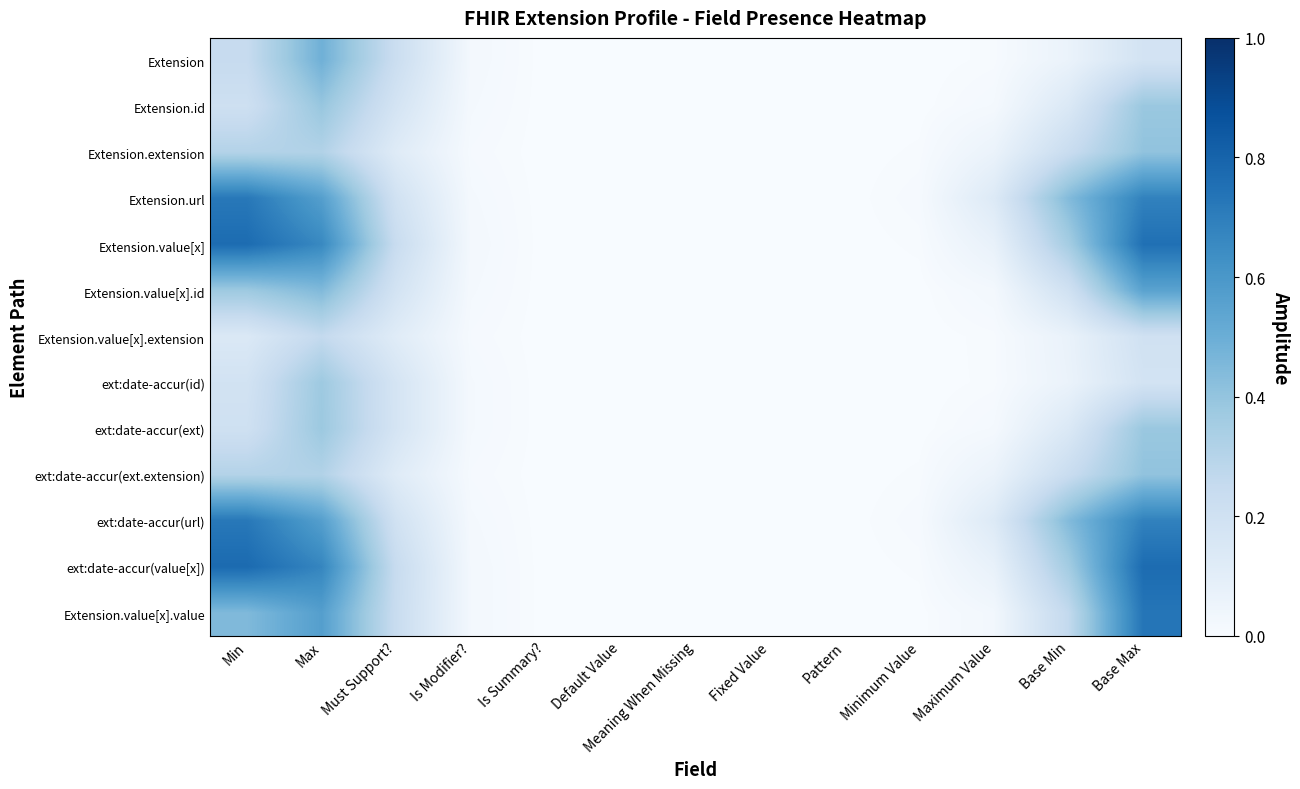

Reading left to right, extract all data points from this chart.

Extension: Min=0.2	Max=0.5	Must Support?=0.2	Is Modifier?=0.0	Is Summary?=0.0	Default Value=0.0	Meaning When Missing=0.0	Fixed Value=0.0	Pattern=0.0	Minimum Value=0.0	Maximum Value=0.0	Base Min=0.1	Base Max=0.2
Extension.id: Min=0.2	Max=0.4	Must Support?=0.2	Is Modifier?=0.0	Is Summary?=0.0	Default Value=0.0	Meaning When Missing=0.0	Fixed Value=0.0	Pattern=0.0	Minimum Value=0.0	Maximum Value=0.0	Base Min=0.1	Base Max=0.4
Extension.extension: Min=0.3	Max=0.3	Must Support?=0.1	Is Modifier?=0.0	Is Summary?=0.0	Default Value=0.0	Meaning When Missing=0.0	Fixed Value=0.0	Pattern=0.0	Minimum Value=0.0	Maximum Value=0.1	Base Min=0.2	Base Max=0.4
Extension.url: Min=0.7	Max=0.6	Must Support?=0.2	Is Modifier?=0.0	Is Summary?=0.0	Default Value=0.0	Meaning When Missing=0.0	Fixed Value=0.0	Pattern=0.0	Minimum Value=0.0	Maximum Value=0.1	Base Min=0.4	Base Max=0.7
Extension.value[x]: Min=0.8	Max=0.7	Must Support?=0.2	Is Modifier?=0.0	Is Summary?=0.0	Default Value=0.0	Meaning When Missing=0.0	Fixed Value=0.0	Pattern=0.0	Minimum Value=0.0	Maximum Value=0.1	Base Min=0.4	Base Max=0.8
Extension.value[x].id: Min=0.4	Max=0.4	Must Support?=0.2	Is Modifier?=0.0	Is Summary?=0.0	Default Value=0.0	Meaning When Missing=0.0	Fixed Value=0.0	Pattern=0.0	Minimum Value=0.0	Maximum Value=0.0	Base Min=0.2	Base Max=0.6
Extension.value[x].extension: Min=0.1	Max=0.3	Must Support?=0.1	Is Modifier?=0.0	Is Summary?=0.0	Default Value=0.0	Meaning When Missing=0.0	Fixed Value=0.0	Pattern=0.0	Minimum Value=0.0	Maximum Value=0.0	Base Min=0.1	Base Max=0.2
ext:date-accur(id): Min=0.2	Max=0.4	Must Support?=0.2	Is Modifier?=0.0	Is Summary?=0.0	Default Value=0.0	Meaning When Missing=0.0	Fixed Value=0.0	Pattern=0.0	Minimum Value=0.0	Maximum Value=0.0	Base Min=0.1	Base Max=0.2
ext:date-accur(ext): Min=0.2	Max=0.4	Must Support?=0.2	Is Modifier?=0.0	Is Summary?=0.0	Default Value=0.0	Meaning When Missing=0.0	Fixed Value=0.0	Pattern=0.0	Minimum Value=0.0	Maximum Value=0.0	Base Min=0.1	Base Max=0.4
ext:date-accur(ext.extension): Min=0.3	Max=0.3	Must Support?=0.1	Is Modifier?=0.0	Is Summary?=0.0	Default Value=0.0	Meaning When Missing=0.0	Fixed Value=0.0	Pattern=0.0	Minimum Value=0.0	Maximum Value=0.1	Base Min=0.2	Base Max=0.4
ext:date-accur(url): Min=0.7	Max=0.6	Must Support?=0.2	Is Modifier?=0.0	Is Summary?=0.0	Default Value=0.0	Meaning When Missing=0.0	Fixed Value=0.0	Pattern=0.0	Minimum Value=0.0	Maximum Value=0.1	Base Min=0.4	Base Max=0.7
ext:date-accur(value[x]): Min=0.8	Max=0.7	Must Support?=0.2	Is Modifier?=0.0	Is Summary?=0.0	Default Value=0.0	Meaning When Missing=0.0	Fixed Value=0.0	Pattern=0.0	Minimum Value=0.0	Maximum Value=0.1	Base Min=0.4	Base Max=0.8
Extension.value[x].value: Min=0.4	Max=0.6	Must Support?=0.2	Is Modifier?=0.0	Is Summary?=0.0	Default Value=0.0	Meaning When Missing=0.0	Fixed Value=0.0	Pattern=0.0	Minimum Value=0.0	Maximum Value=0.0	Base Min=0.3	Base Max=0.7